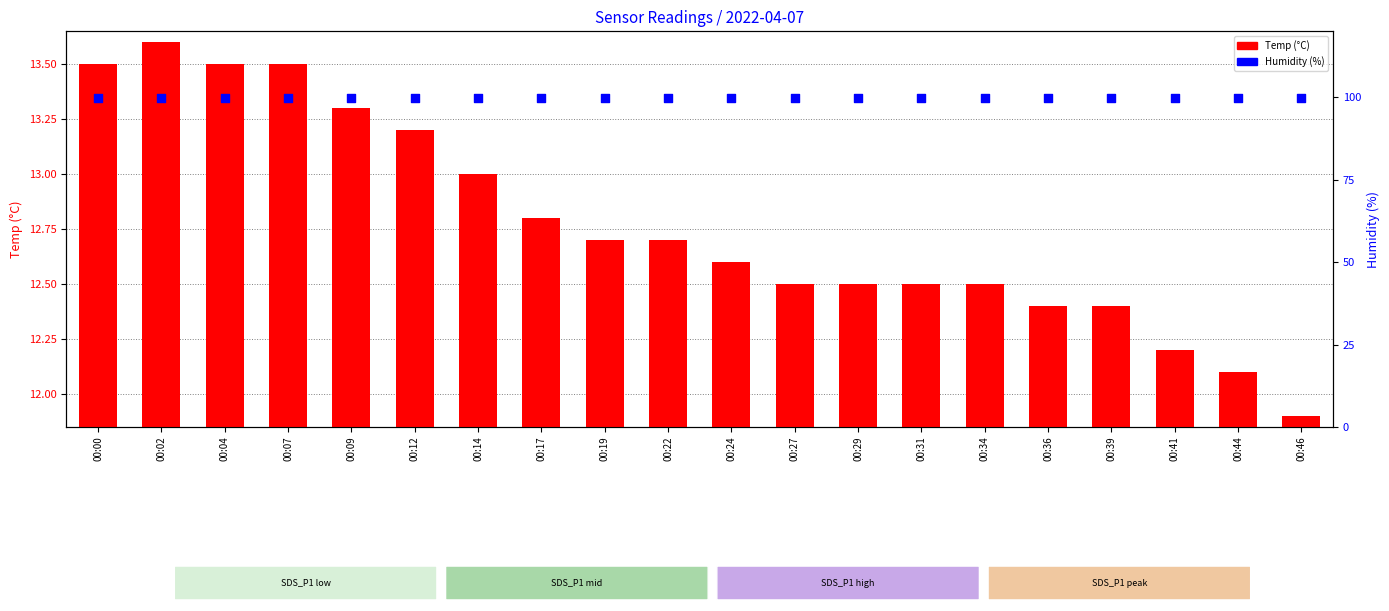

Which series contains the lowest Y value?

Temp (°C)